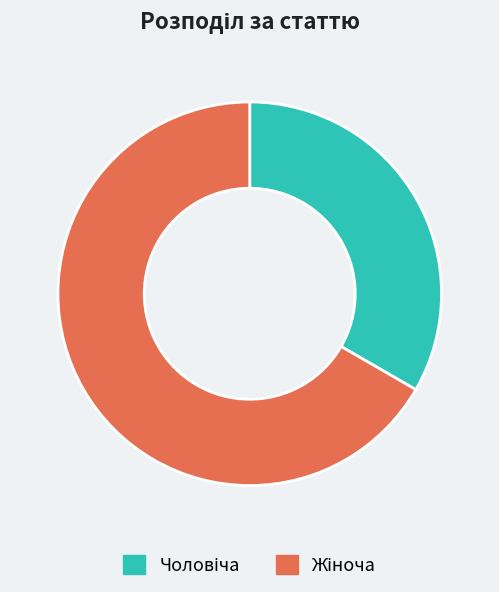

Does any single category account for the majority?

Yes